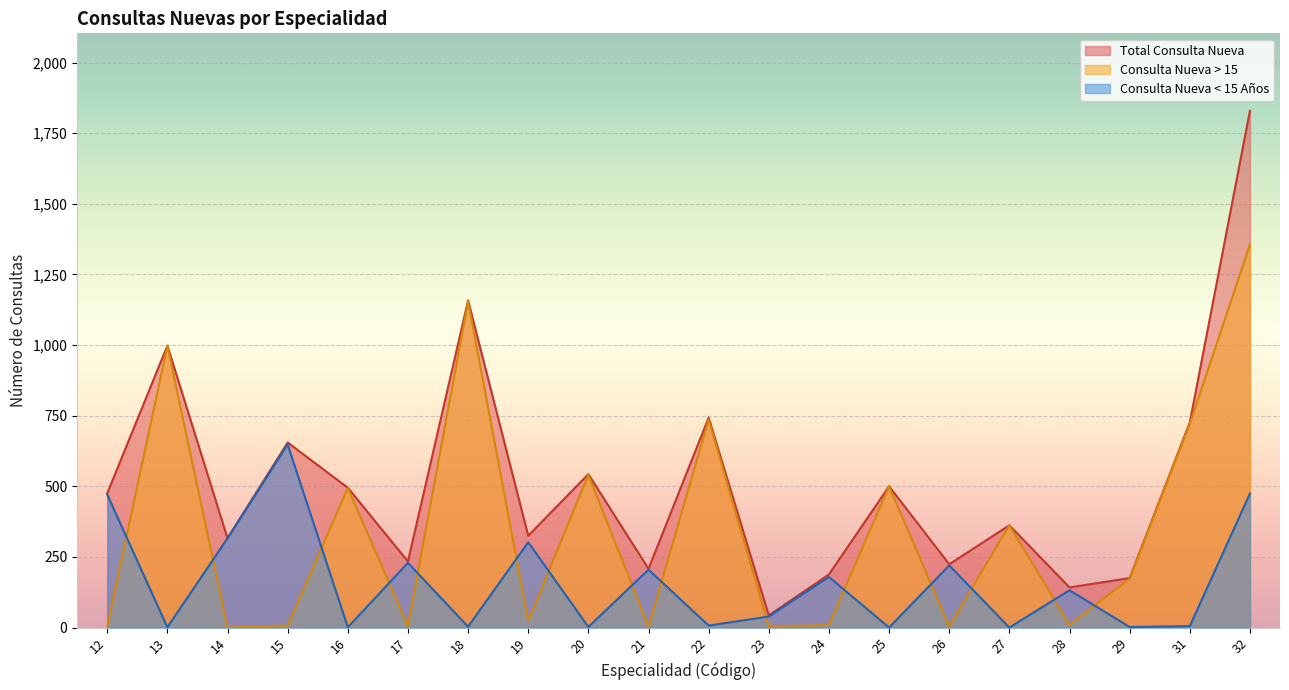

At how many categories does at least one series exceed 800?

3